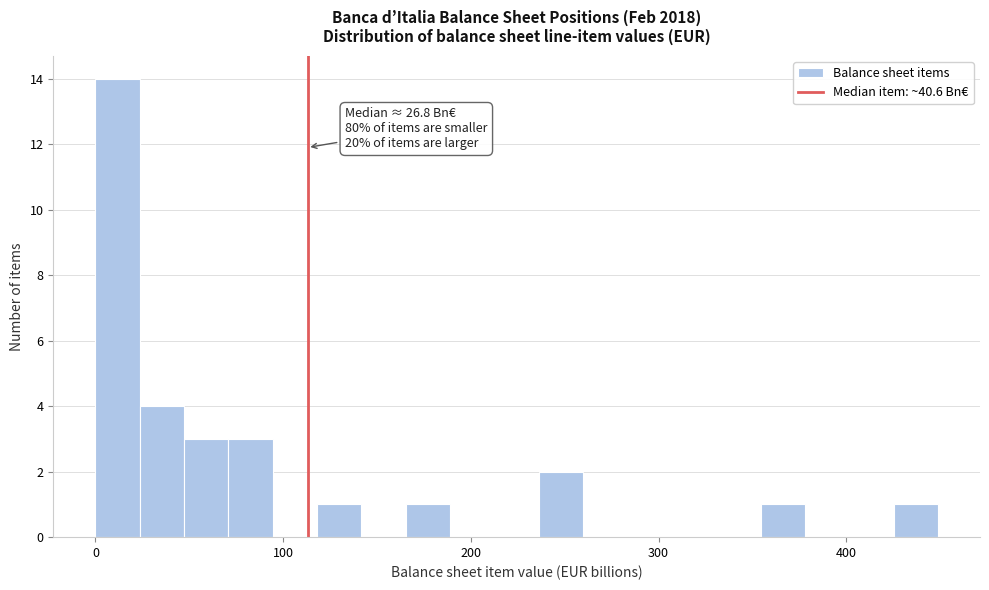

Read against the x-axis, roughly where is the centre of the tallest bar?

10